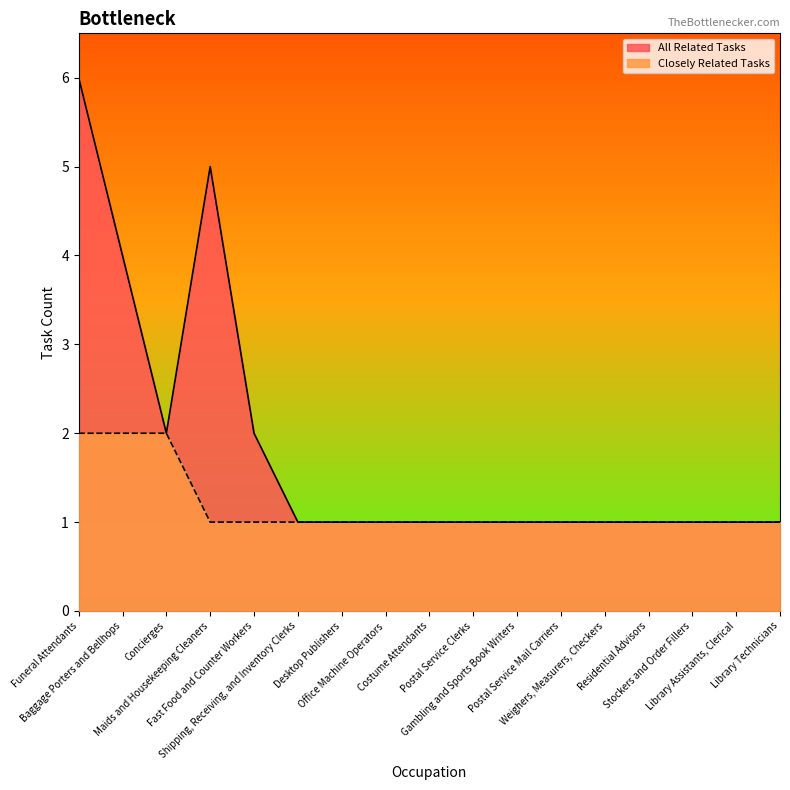

Rank the series at Concierges from highest to lowest value.

All Related Tasks, Closely Related Tasks